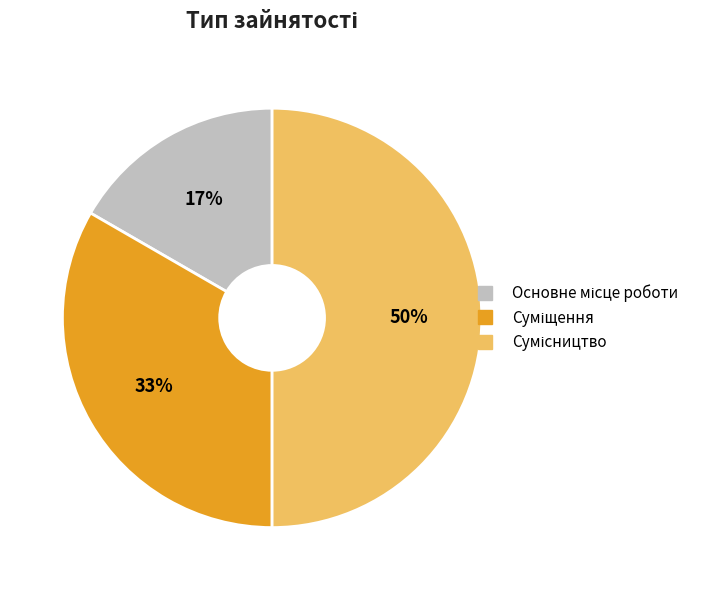

Count the number of slices in the pie.

3